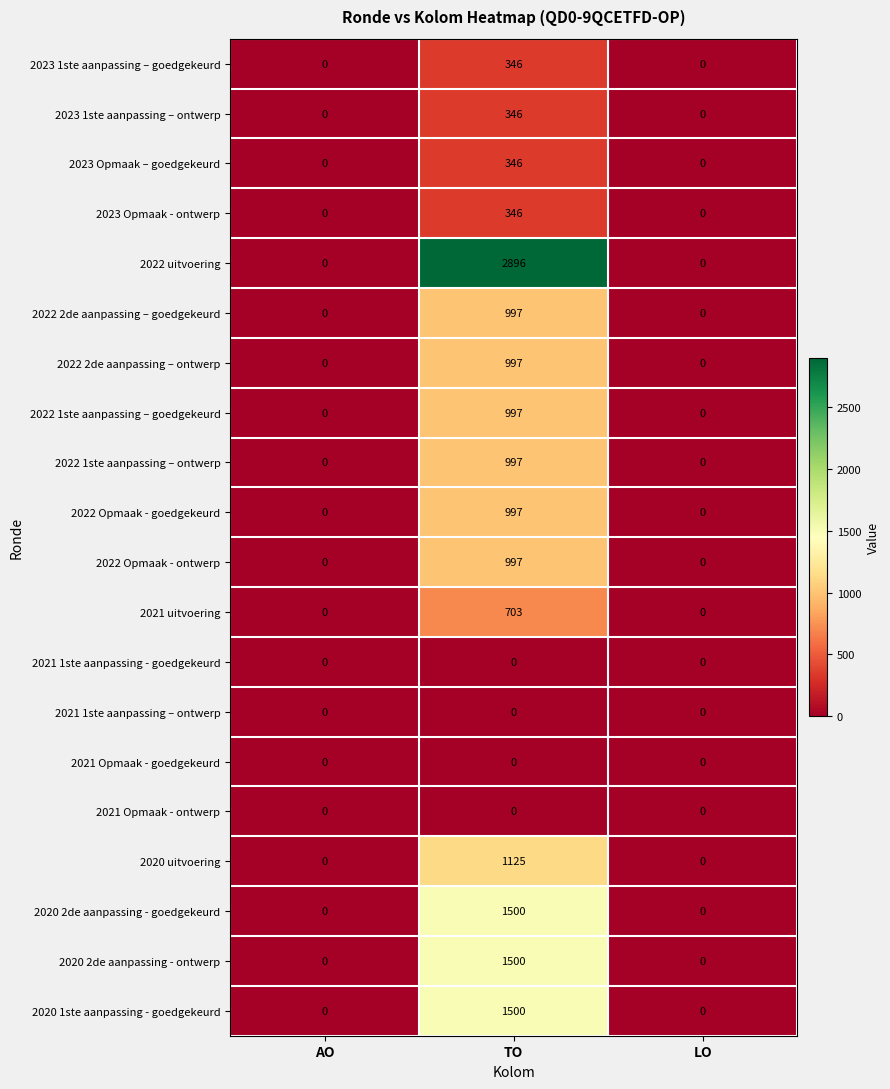

What is the difference between the maximum and minimum values in the 2023 Opmaak - ontwerp series?

346